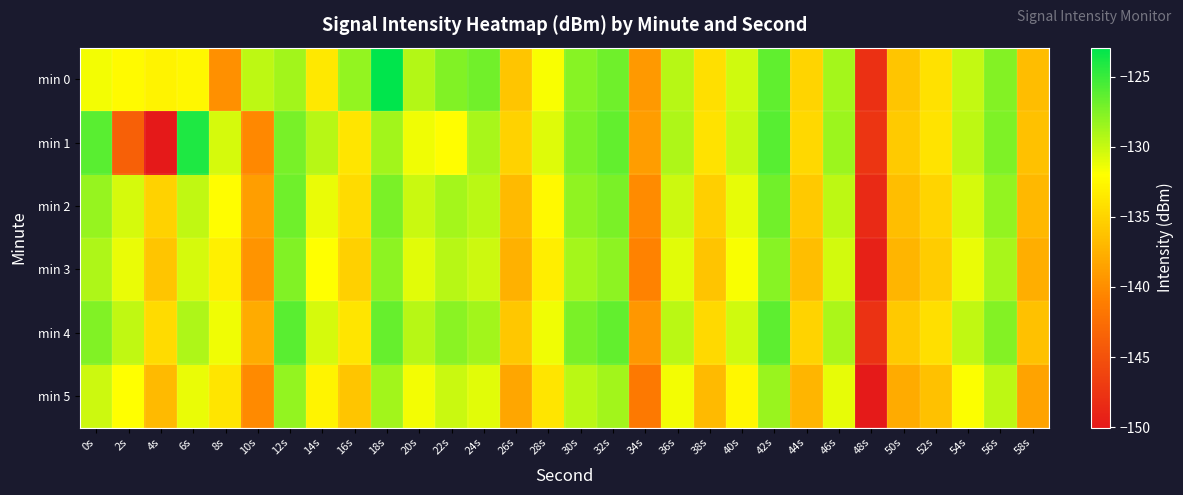

At which category is the sum across all series the highest?

42s